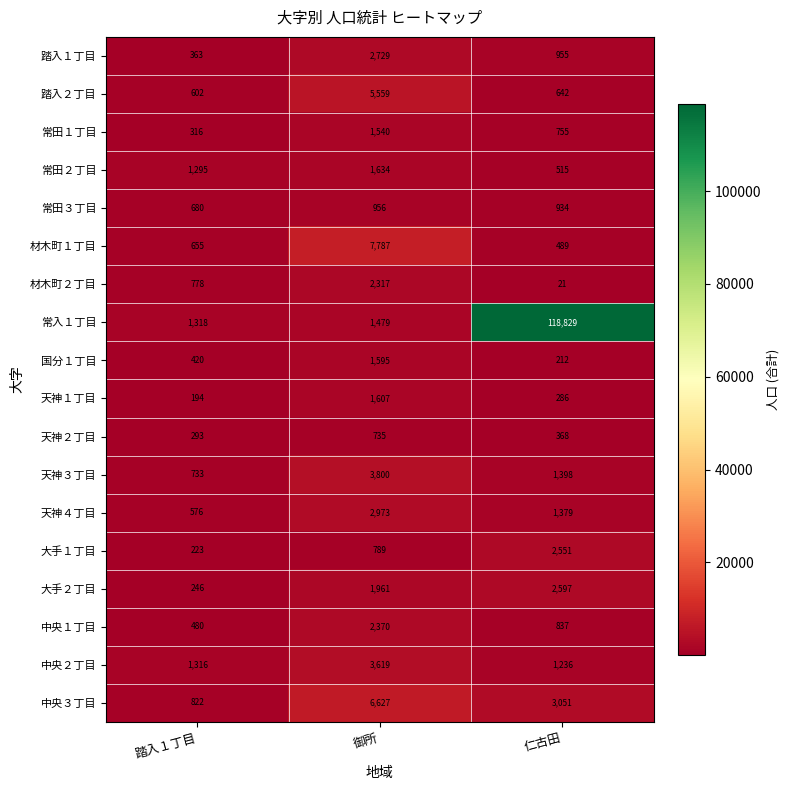

What is the sum of the 天神４丁目 values at 仁古田 and 踏入１丁目?

1955